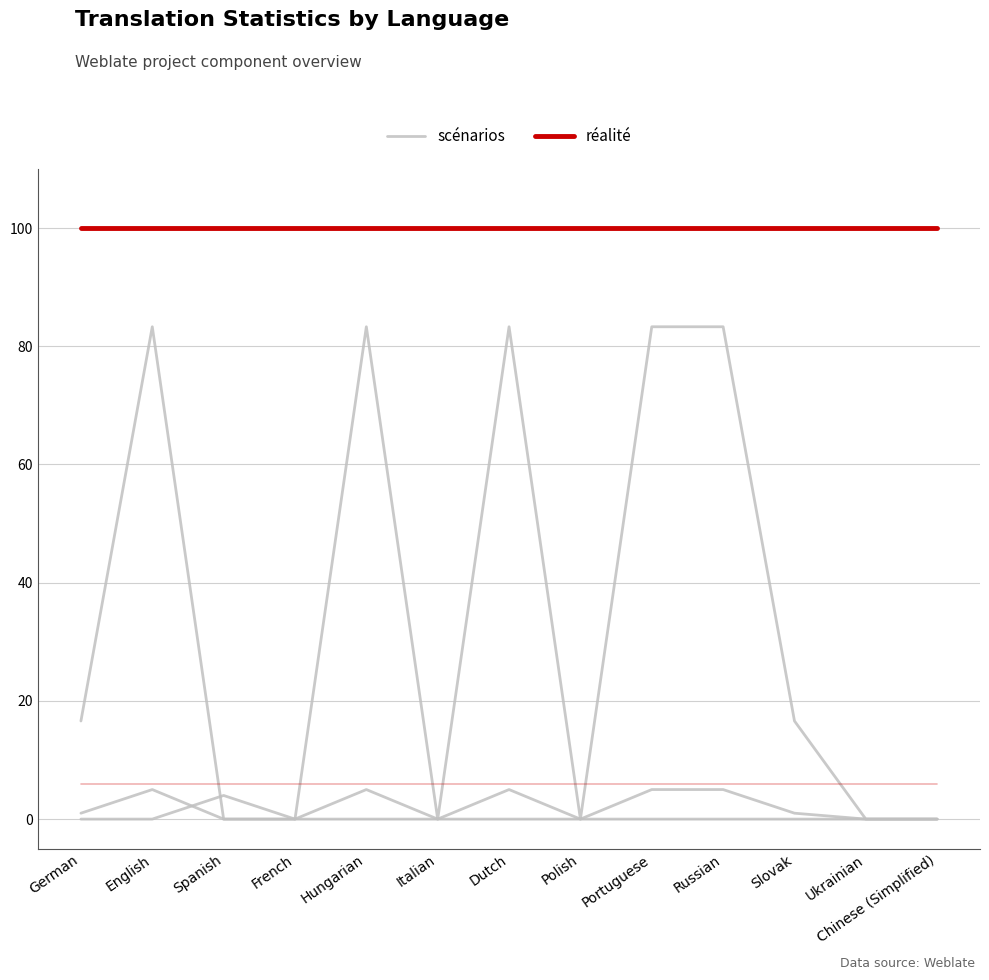

At which category is the sum across all series the highest?

English